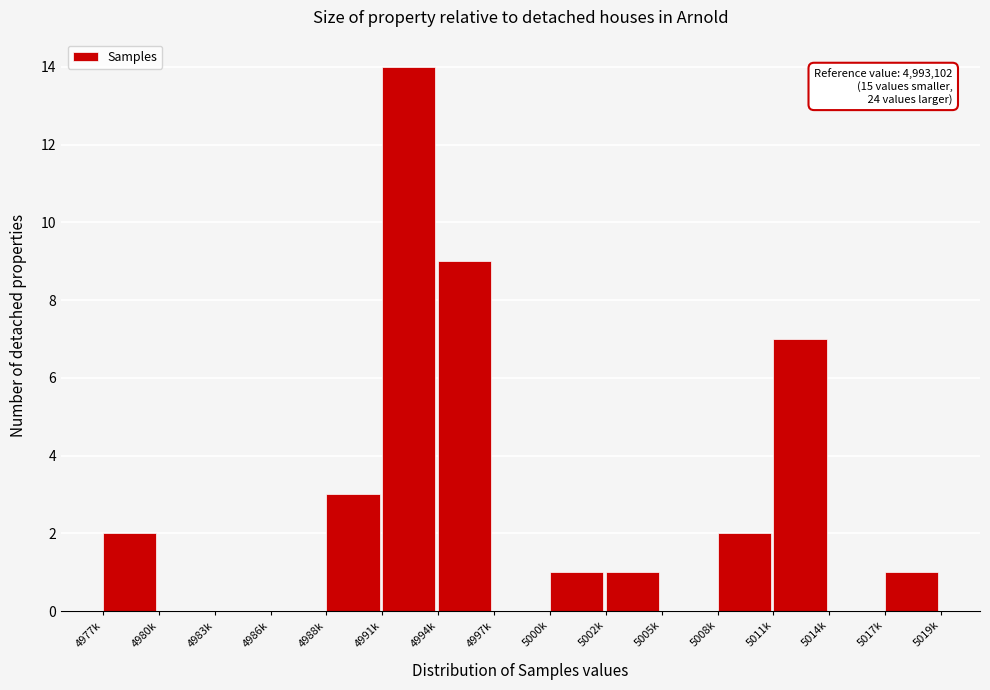

Reading left to right, what are all the values shown in this chart?

4977k=2	4980k=0	4983k=0	4986k=0	4988k=3	4991k=14	4994k=9	4997k=0	5000k=1	5002k=1	5005k=0	5008k=2	5011k=7	5014k=0	5017k=1